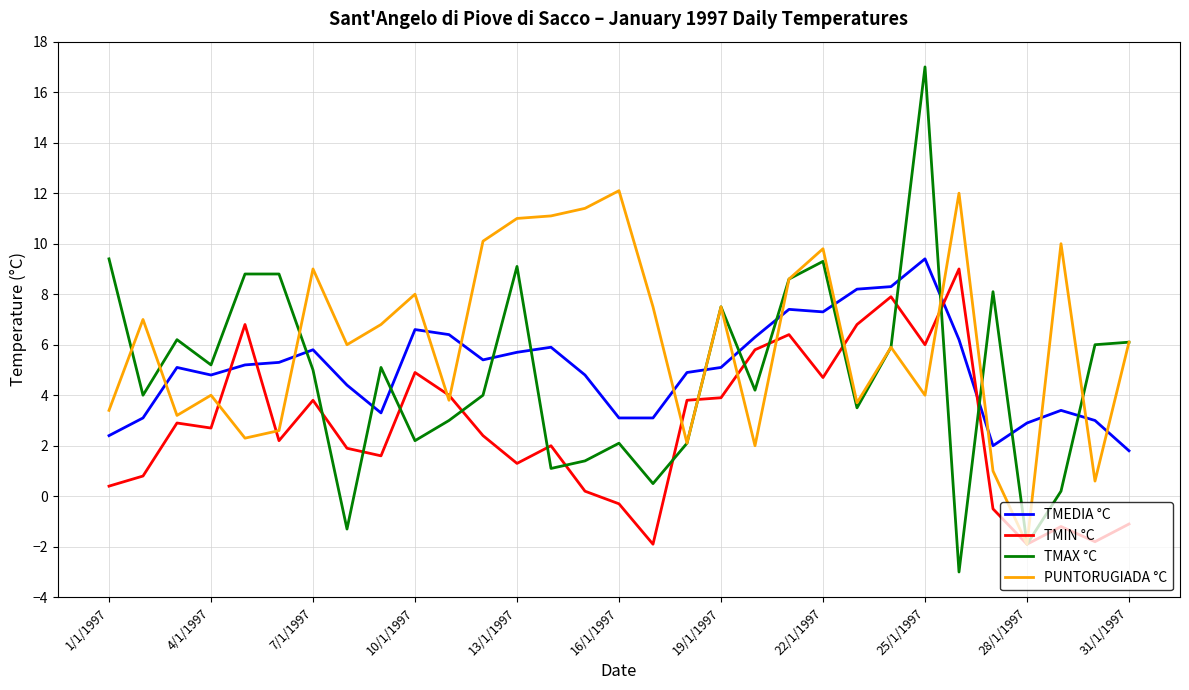

List the series in order of their peak value, lowest first.

TMIN °C, TMEDIA °C, PUNTORUGIADA °C, TMAX °C